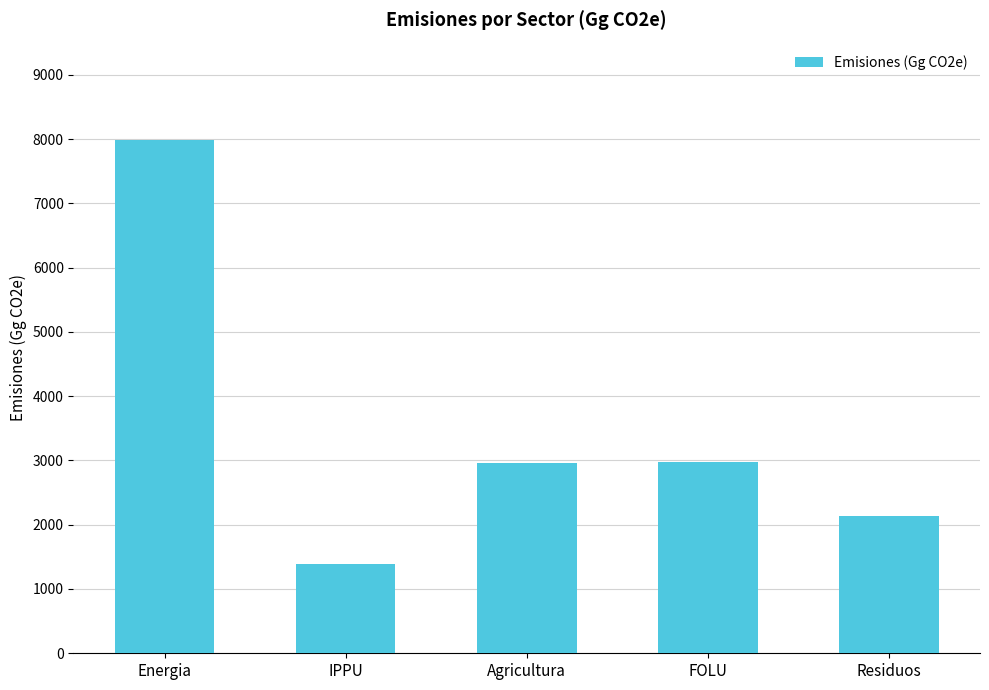

What is the change in value from Agricultura to Residuos?

-824.2